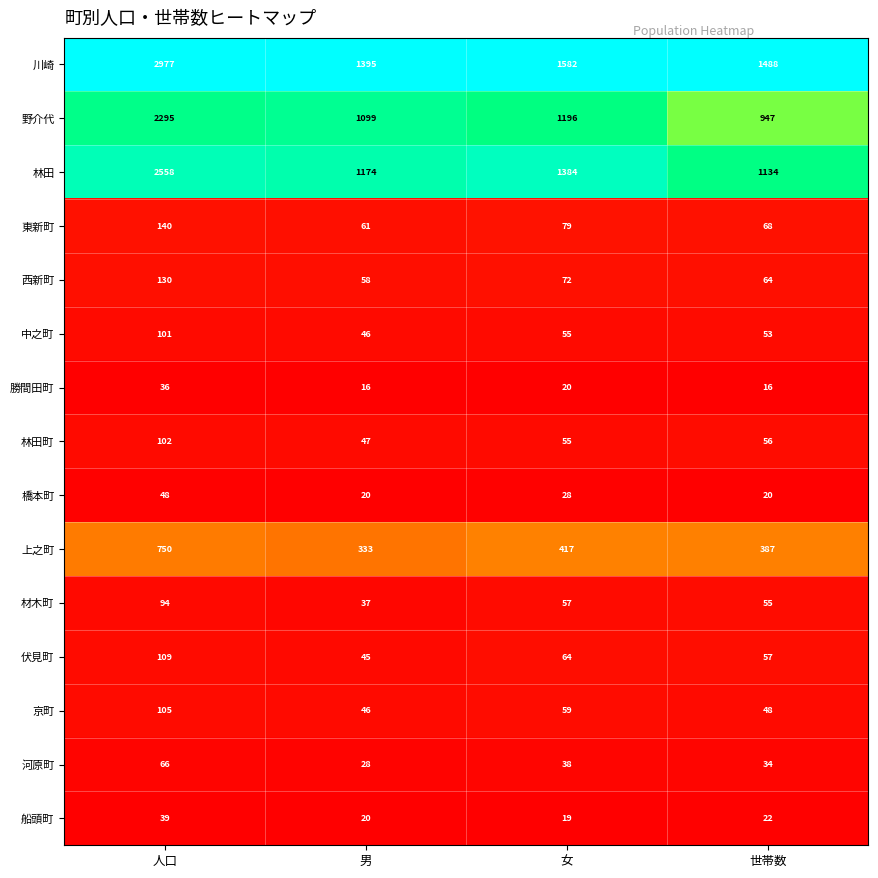

True or false: 西新町 has a value of 72 at 女.

True